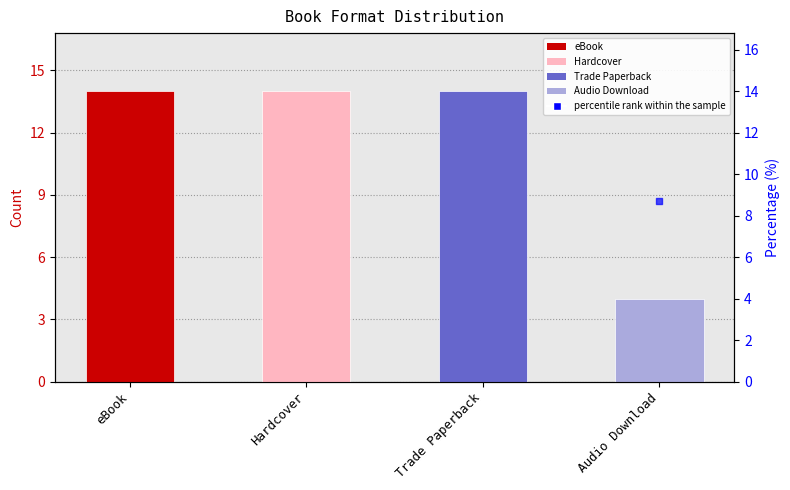

Which has a higher value, Trade Paperback or Hardcover?

Trade Paperback